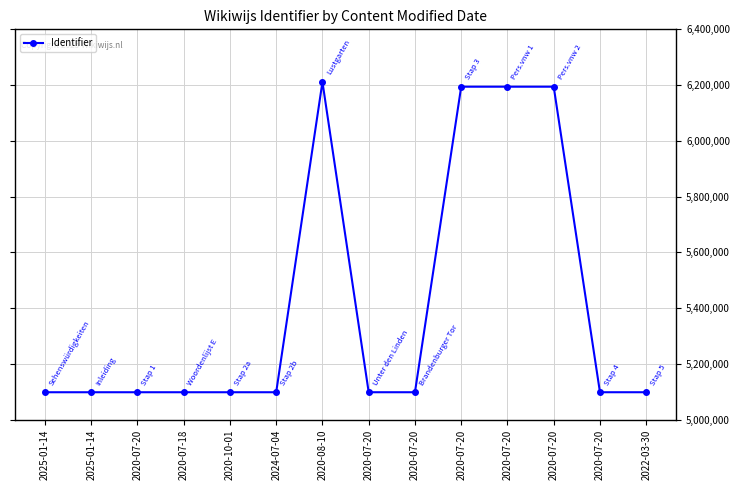

Reading left to right, transcribe all the data shown in this chart.

2025-01-14=5098734	2025-01-14=5098735	2020-07-20=5098737	2020-07-18=5098741	2020-10-01=5098742	2024-07-04=5098747	2020-08-10=6211295	2020-07-20=5098753	2020-07-20=5098760	2020-07-20=6194285	2020-07-20=6194287	2020-07-20=6194288	2020-07-20=5098762	2022-03-30=5098764